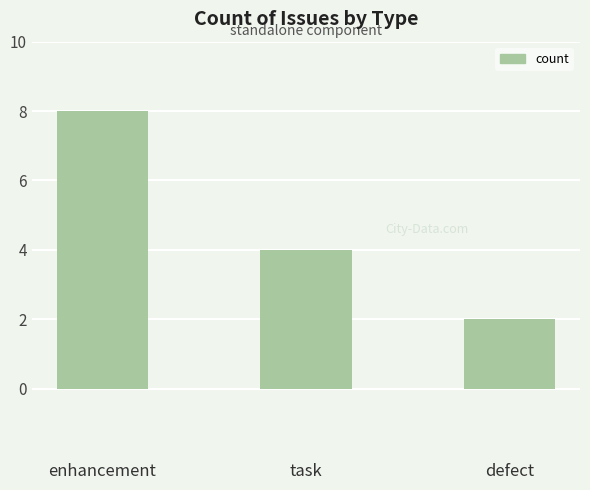

List the labels in order of value, smallest first.

defect, task, enhancement